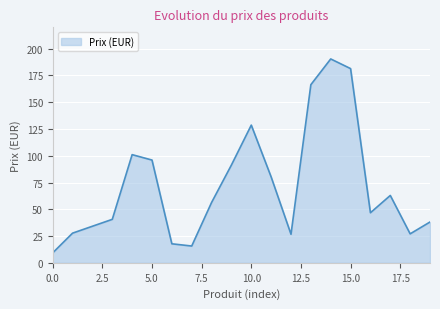

What is the maximum value shown in the chart?

190.5